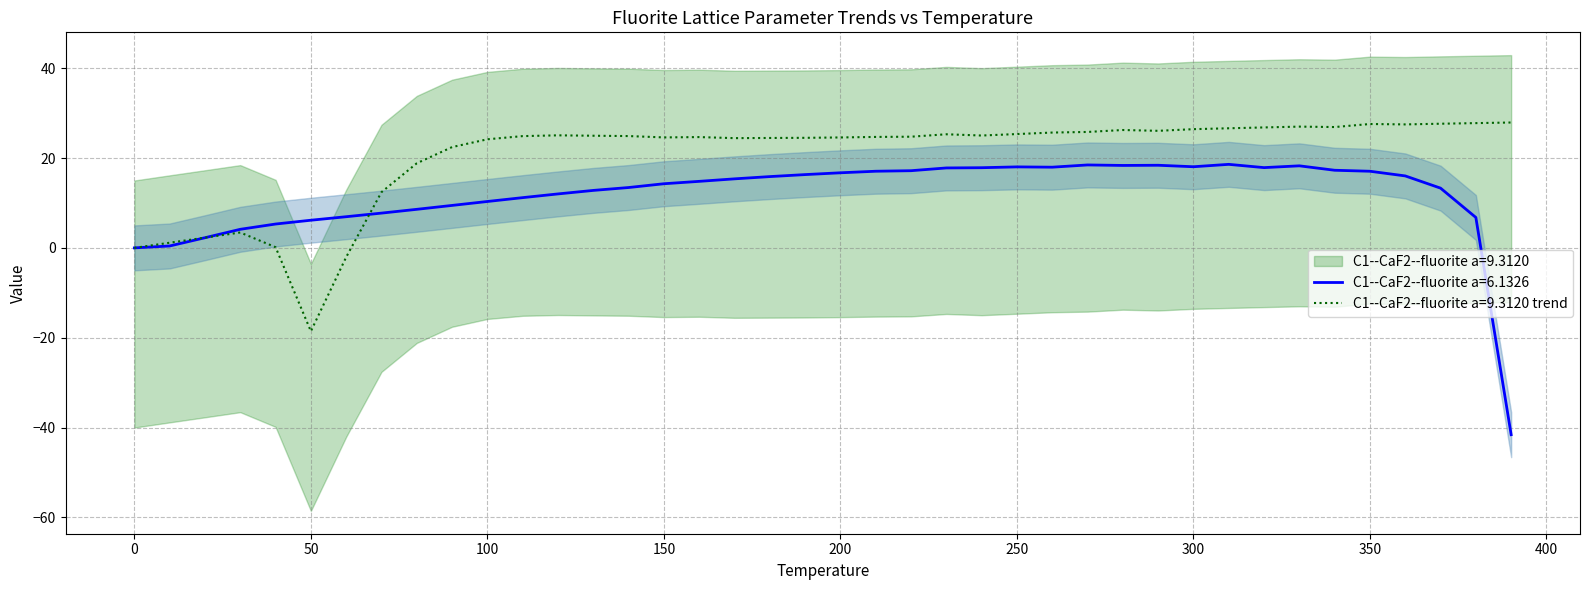

What is the maximum value for C1--CaF2--fluorite a=9.3120 trend?

27.9